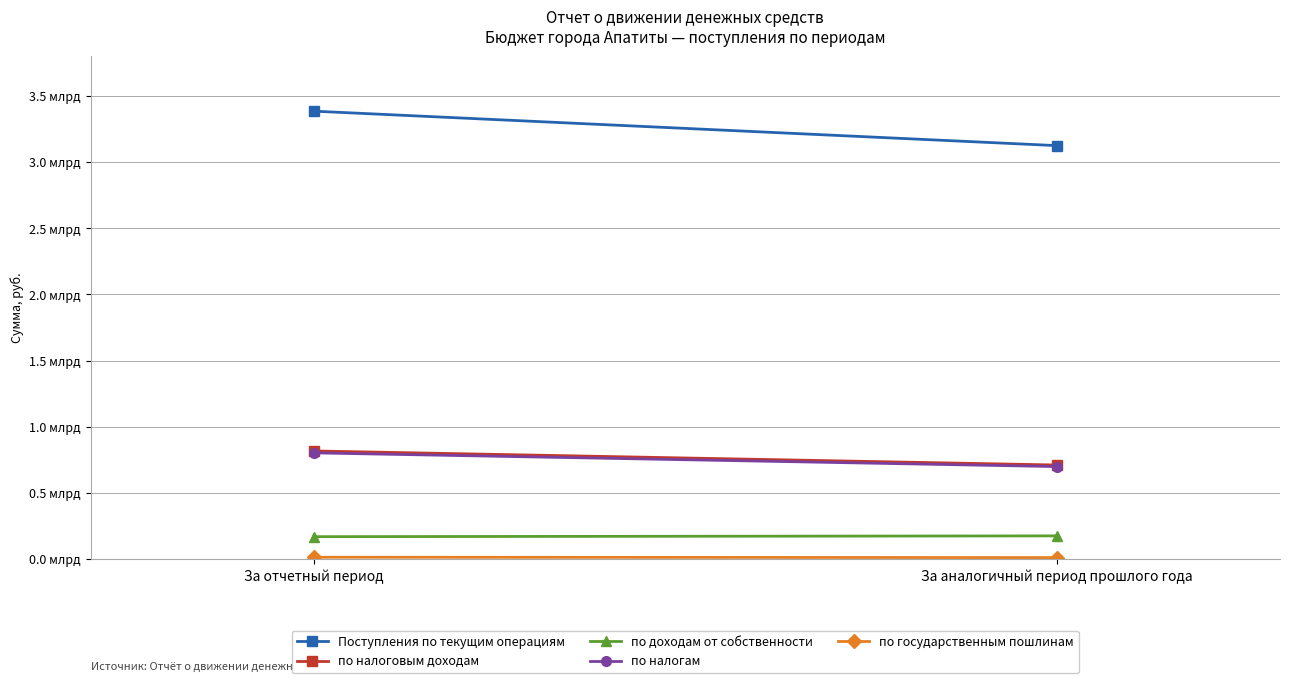

What is the greatest value displayed?

3385513451.8